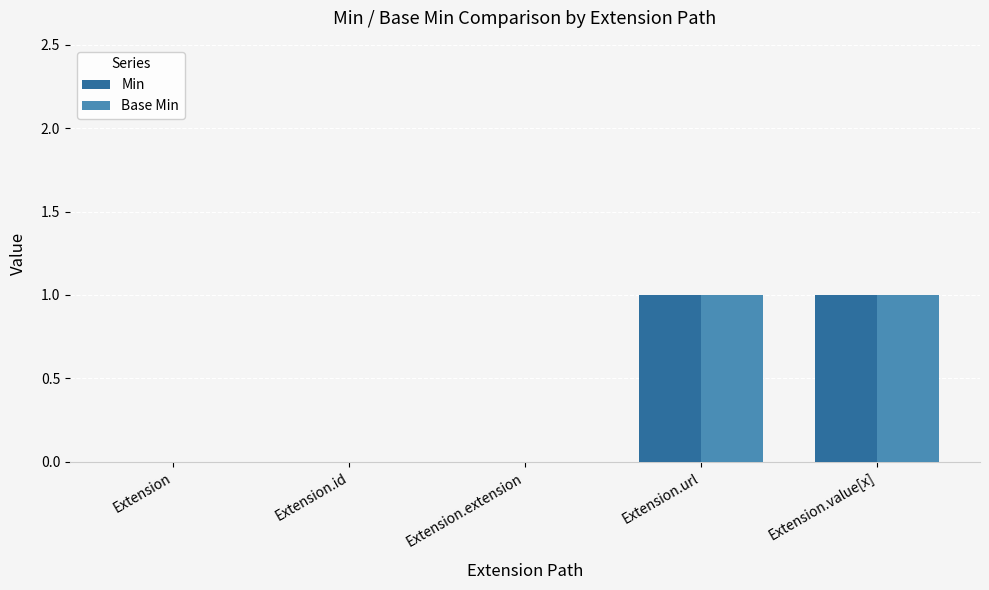

How many groups of bars are there?

5